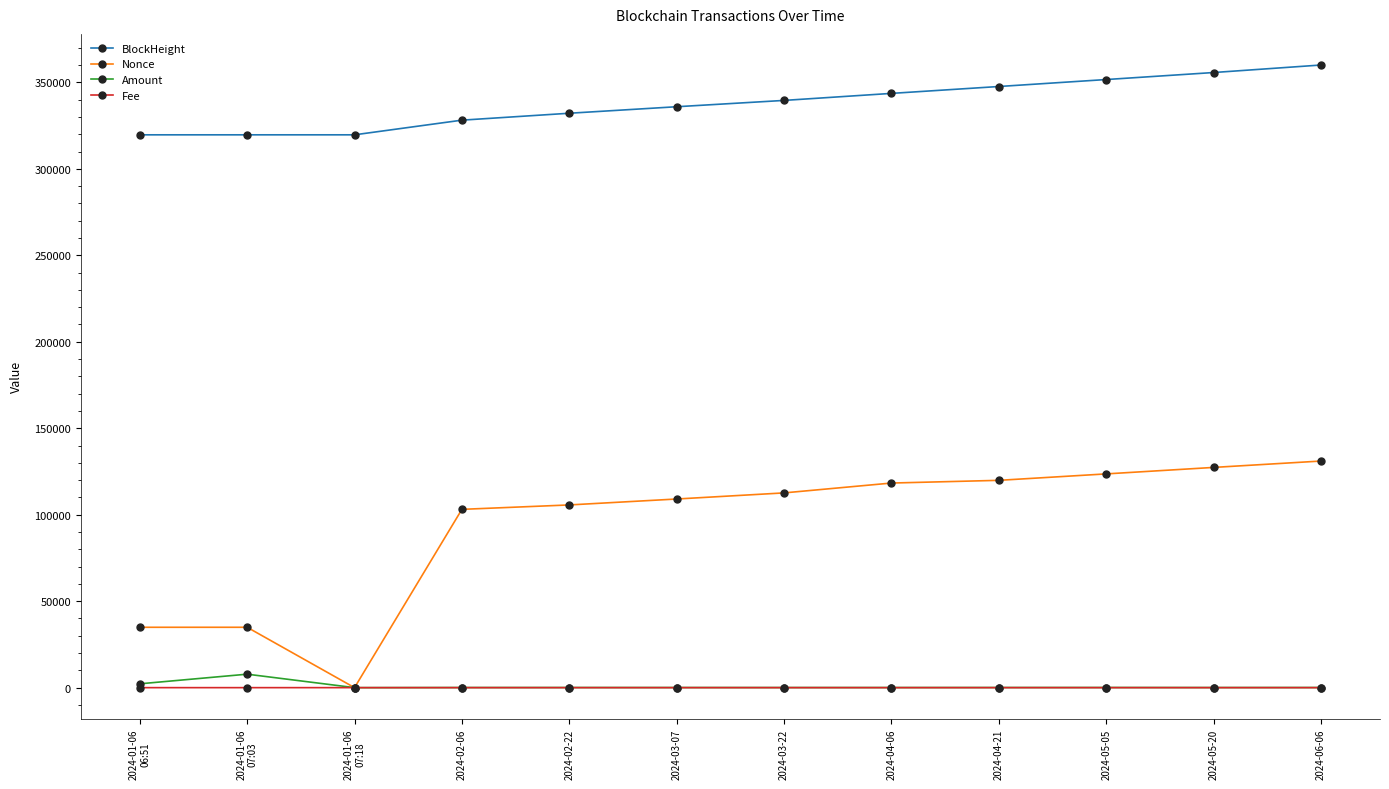

Is it true that Nonce equals 165311.7 at 2024-03-22?

False